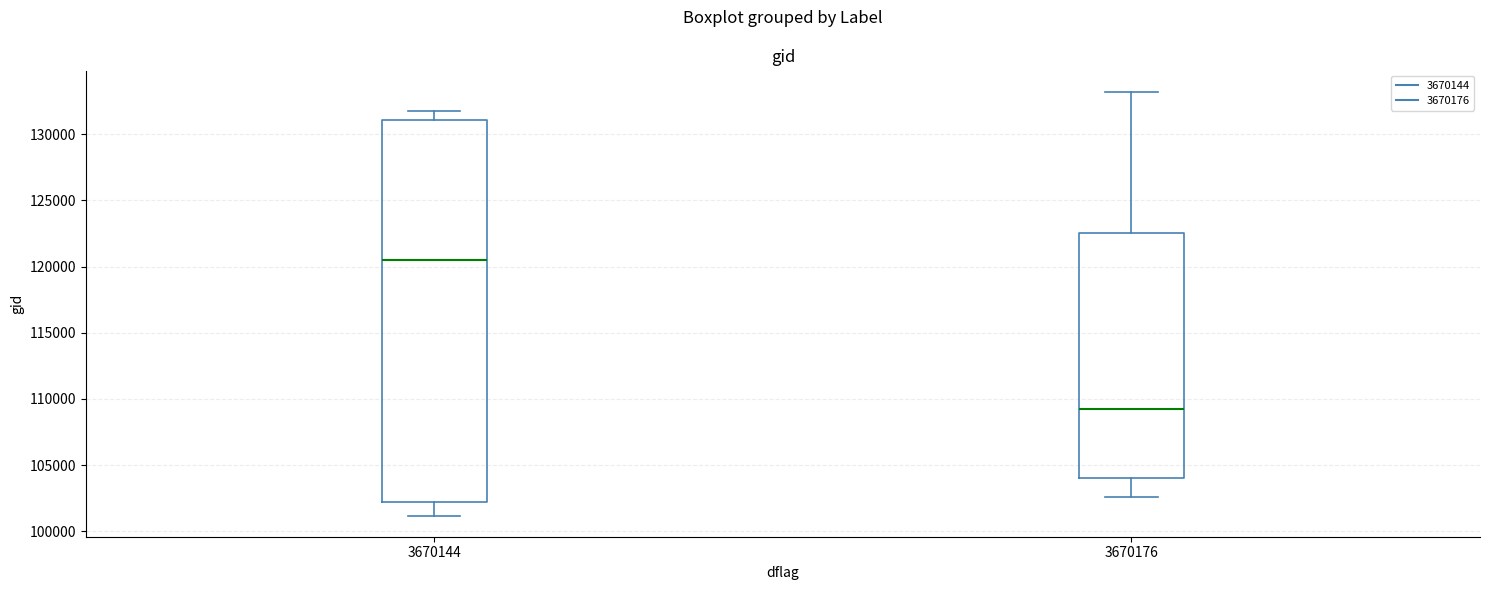

Reading left to right, transcribe this box plot: for each box, give where its median line is, the range the box spans, and where its two whiskers end, as read against the y-axis. The values are not printed on the chart, so give them approximately, as read against the axis.

3670144: median 120500, box 102000 to 131000, whiskers 101000 to 132000
3670176: median 109500, box 104000 to 122500, whiskers 102500 to 133000